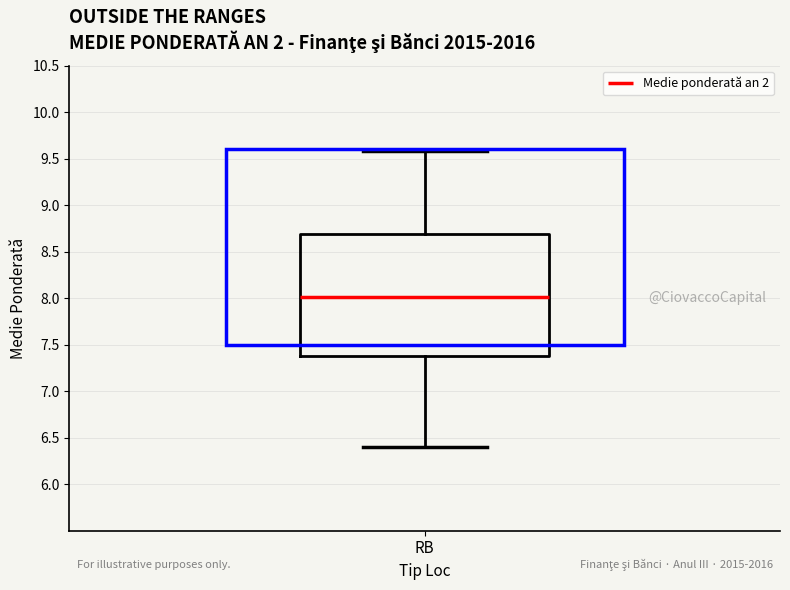

Where does the upper whisker of the box for RB end on the y-axis? The values are not printed on the chart, so give them approximately, as read against the axis.

9.6